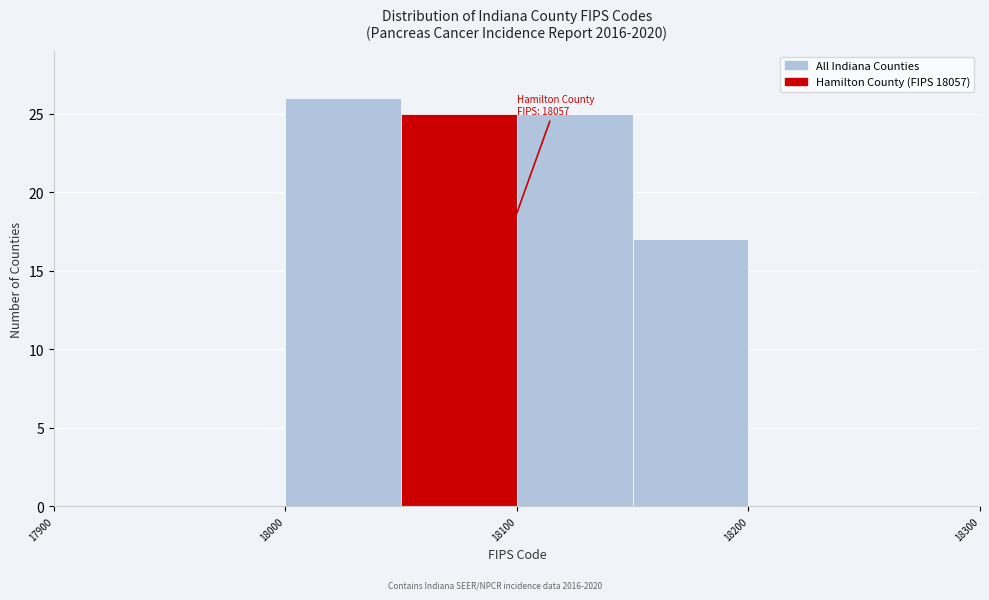

Over which range of the x-axis is the bar tallest?

18000 to 18050